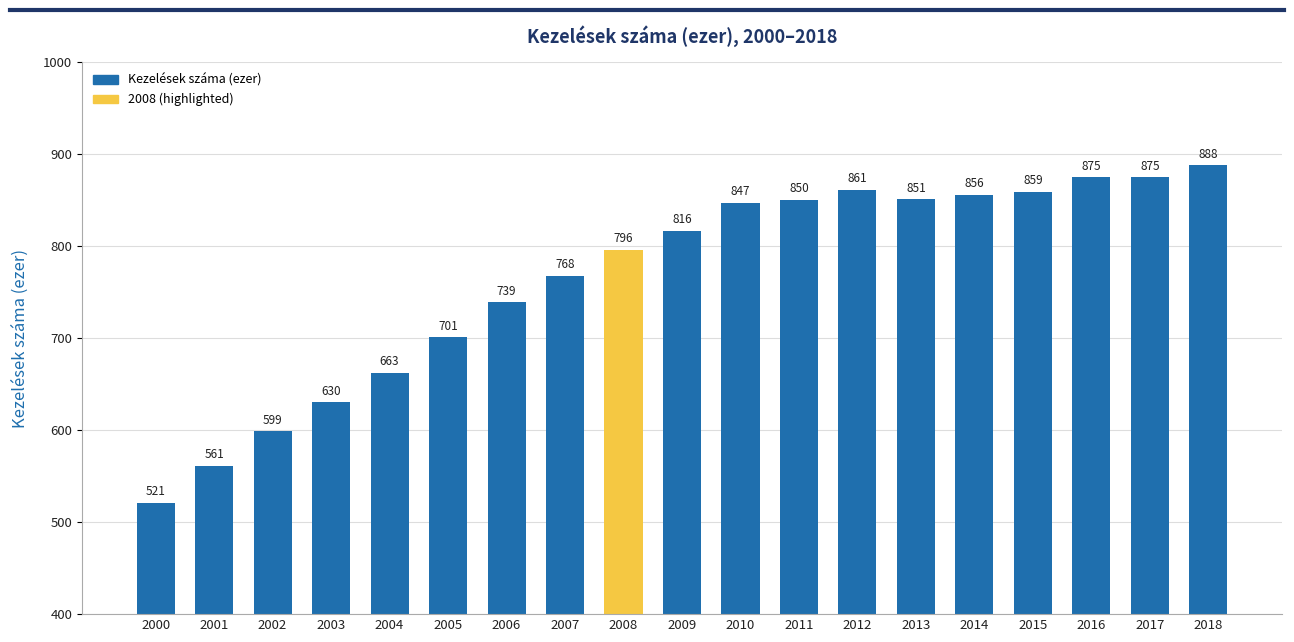

What is the difference between the maximum and minimum values?

366.5